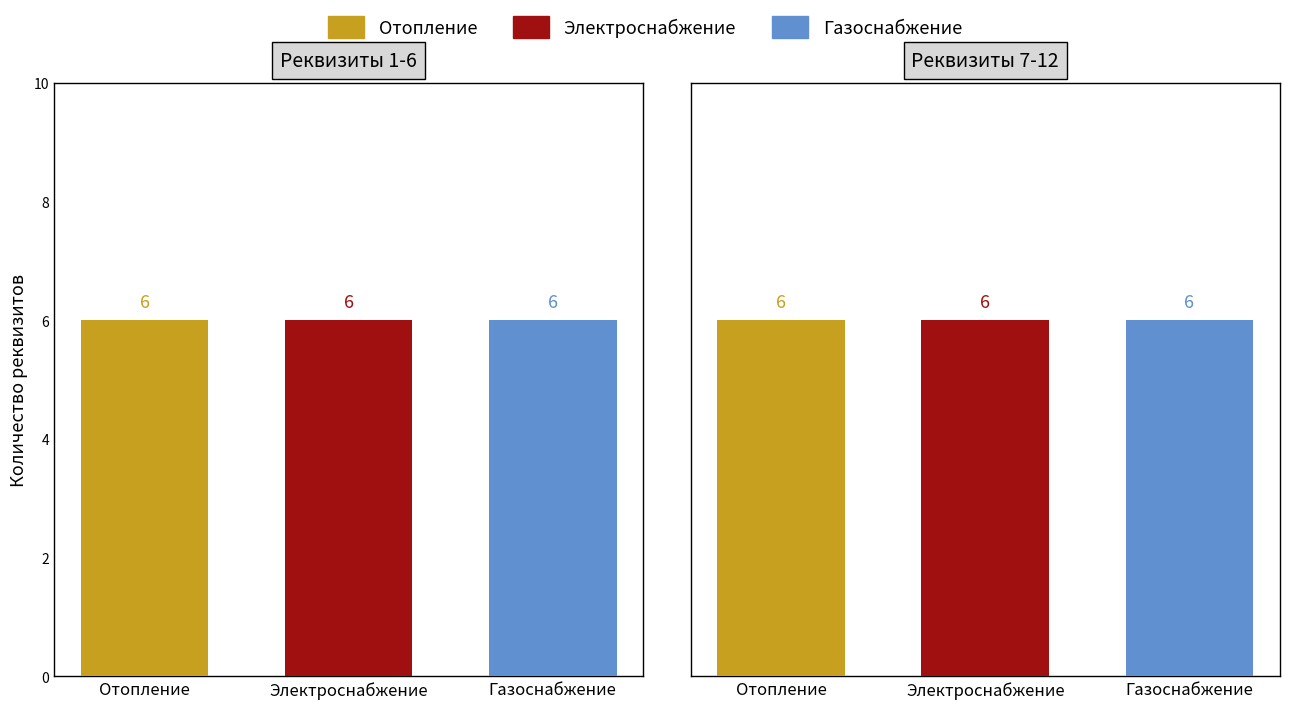

What is the label of the 2nd bar from the left?

Электроснабжение